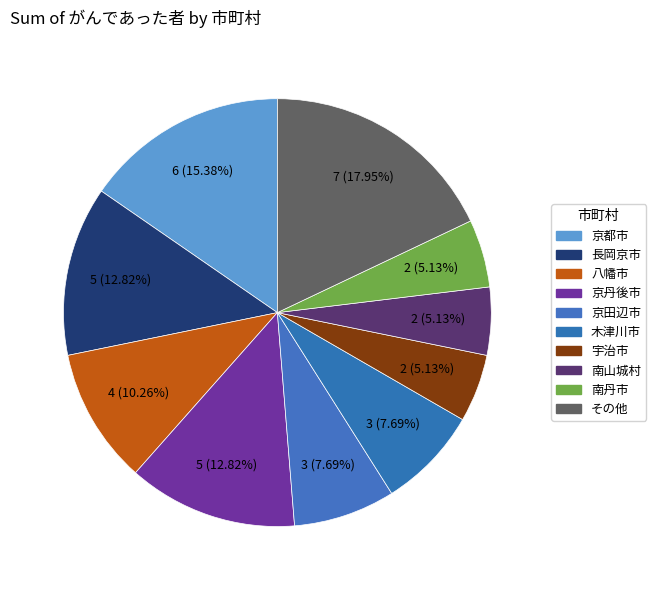

How many segments does this pie chart have?

10